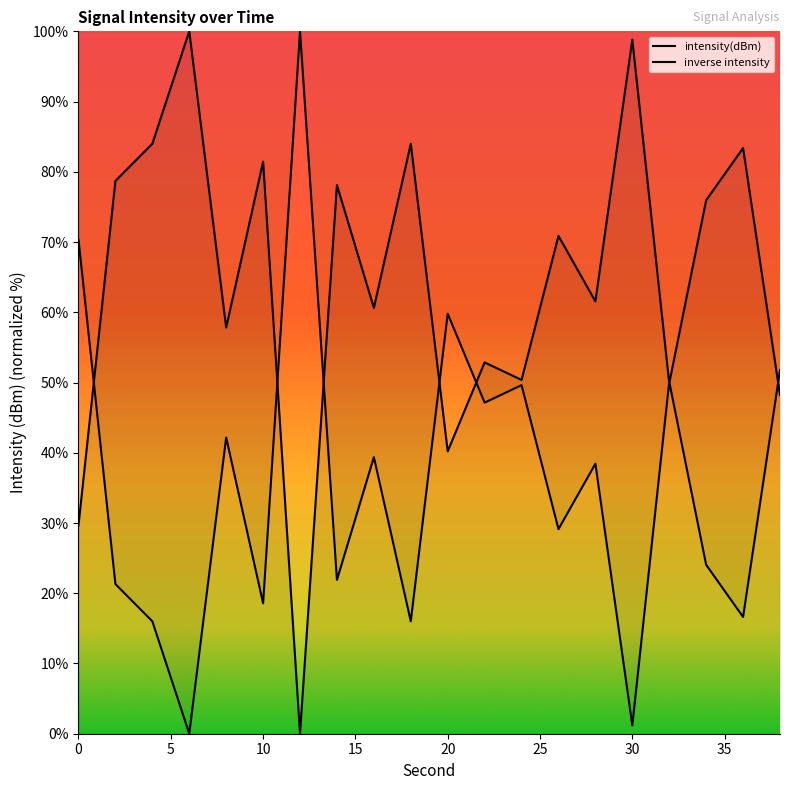

The inverse intensity series shows 66.7 at 30. True or false?

False